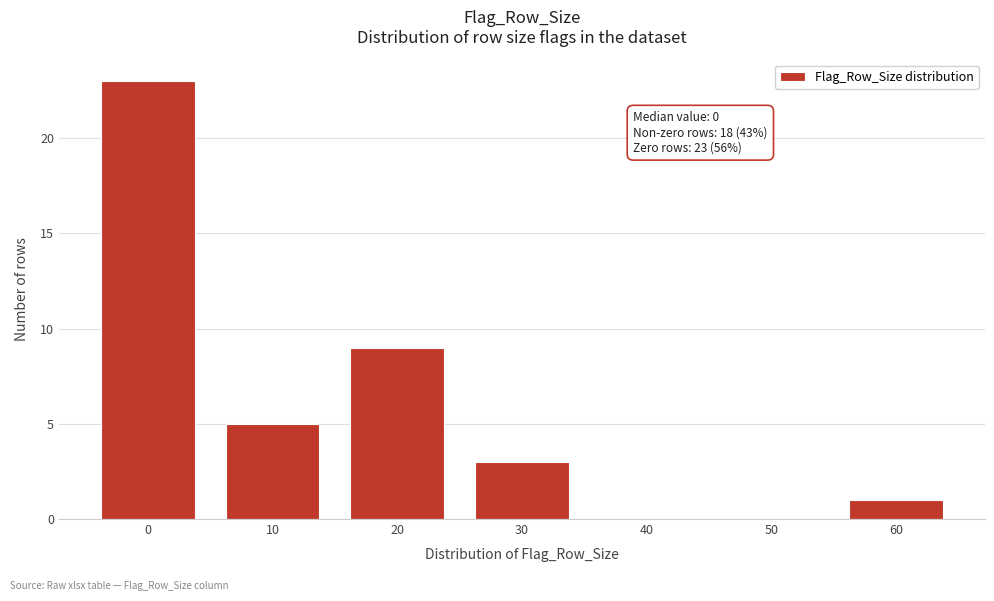

Reading left to right, what are all the values shown in this chart?

0=23	10=5	20=9	30=3	40=0	50=0	60=1